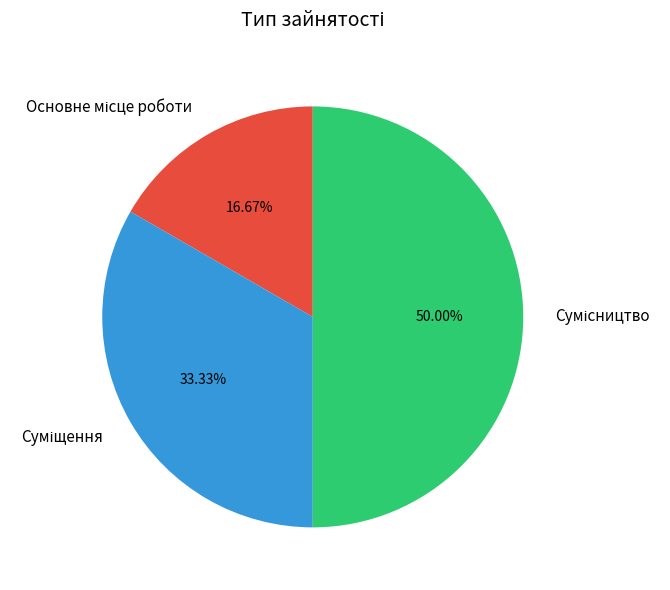

Is it true that Сумісництво is 50% of the pie?

True